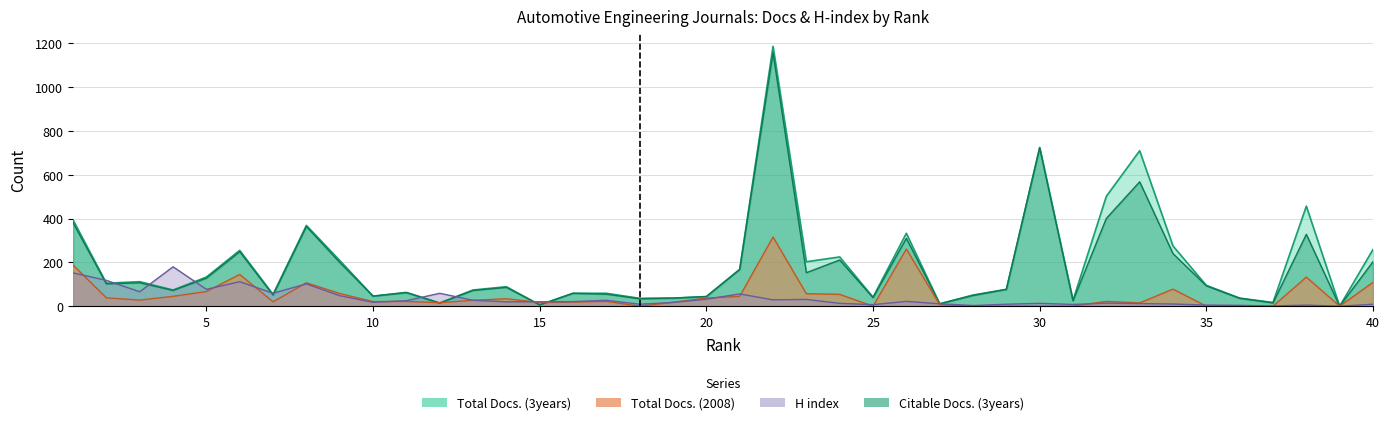

Reading right to left, extract all data points from this chart.

Total Docs. (3years): 259	0	457	17	37	95	275	710	502	27	725	77	51	11	333	41	225	203	1187	168	44	37	36	59	59	6	89	74	15	63	46	209	369	54	255	133	74	112	105	394
Citable Docs. (3years): 203	0	328	15	36	93	240	568	401	25	724	77	49	11	310	39	211	153	1157	168	44	37	34	55	59	6	86	72	14	62	46	200	364	51	249	128	72	107	102	381
H index: 9	0	5	1	4	5	10	12	14	8	13	9	3	11	22	7	13	31	29	56	32	17	9	27	21	20	20	27	59	25	18	48	102	59	112	77	180	66	118	152
Total Docs. (2008): 109	0	133	0	0	0	78	15	22	0	0	0	0	7	261	0	54	57	316	45	37	18	0	22	19	17	34	27	16	22	21	58	107	20	145	67	45	28	38	188